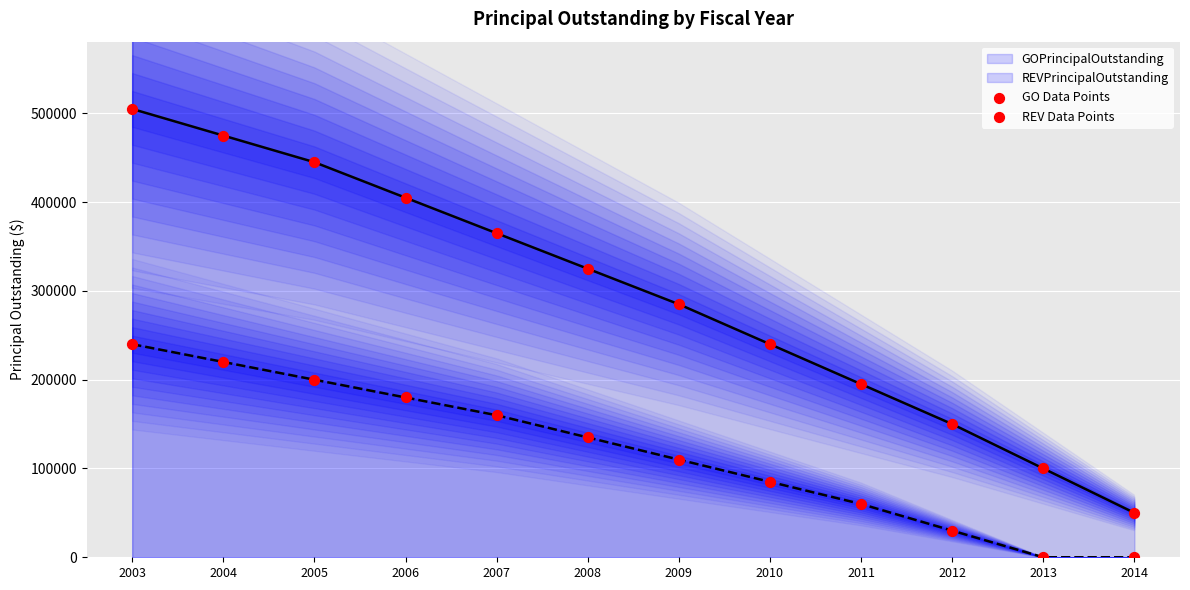

Which series contains the highest Y value?

GO Data Points